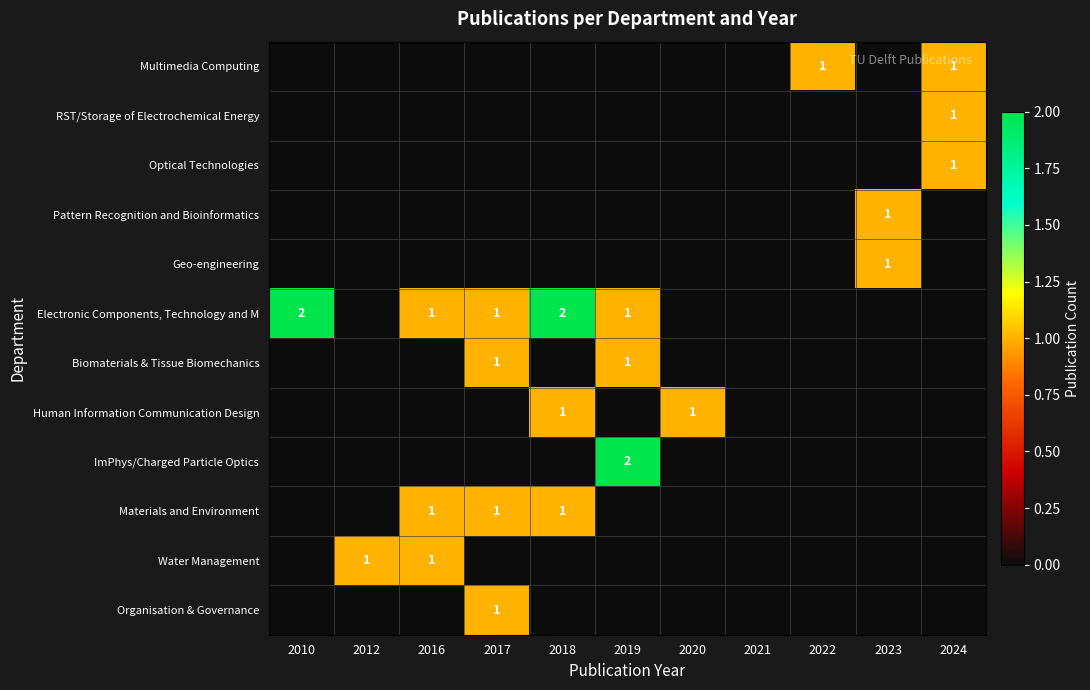

Count the Geo-engineering values in the range 0 to 1.

11